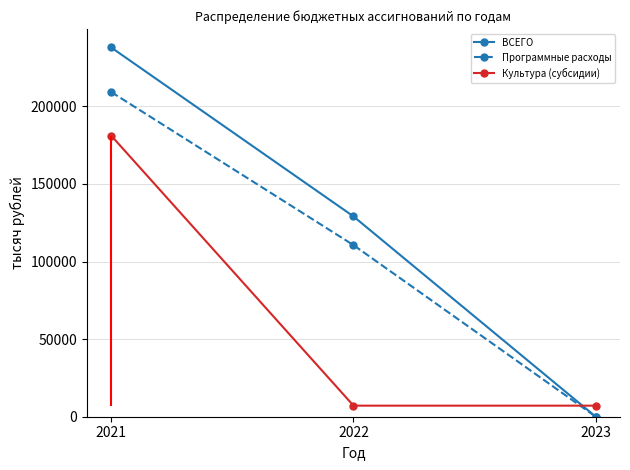

What is the sum of all Программные расходы values?

319872.7